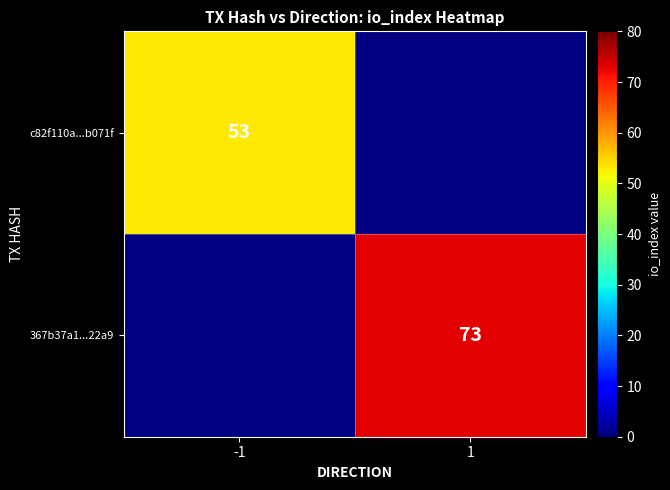

Is the value of 367b37a1...22a9 at 1 greater than the value of c82f110a...b071f at -1?

Yes